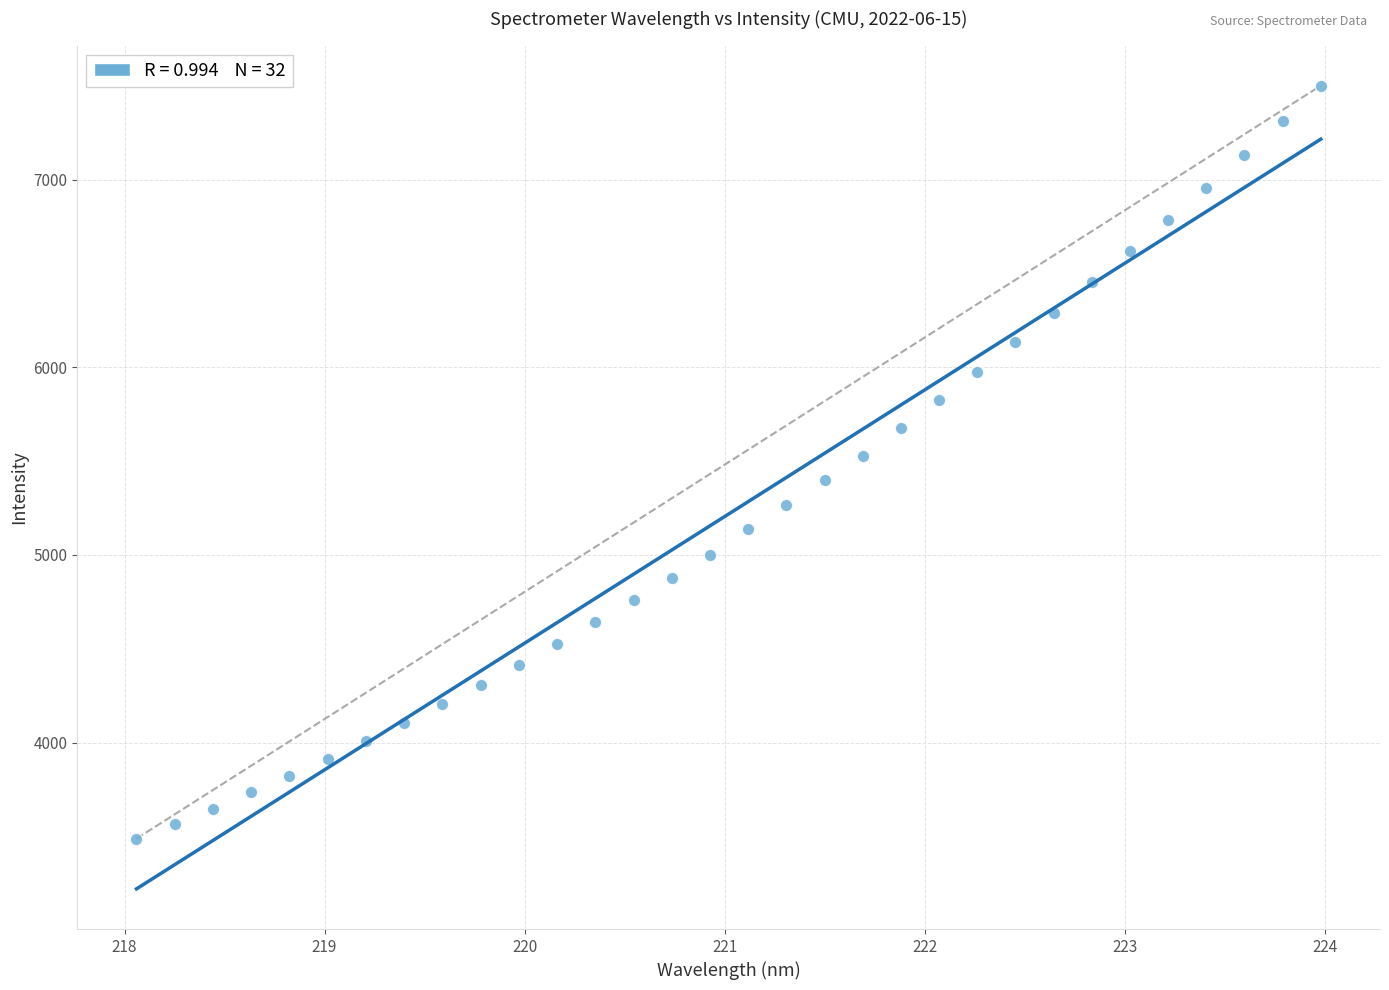

What is the range of Y values (max minus min)?

4011.2